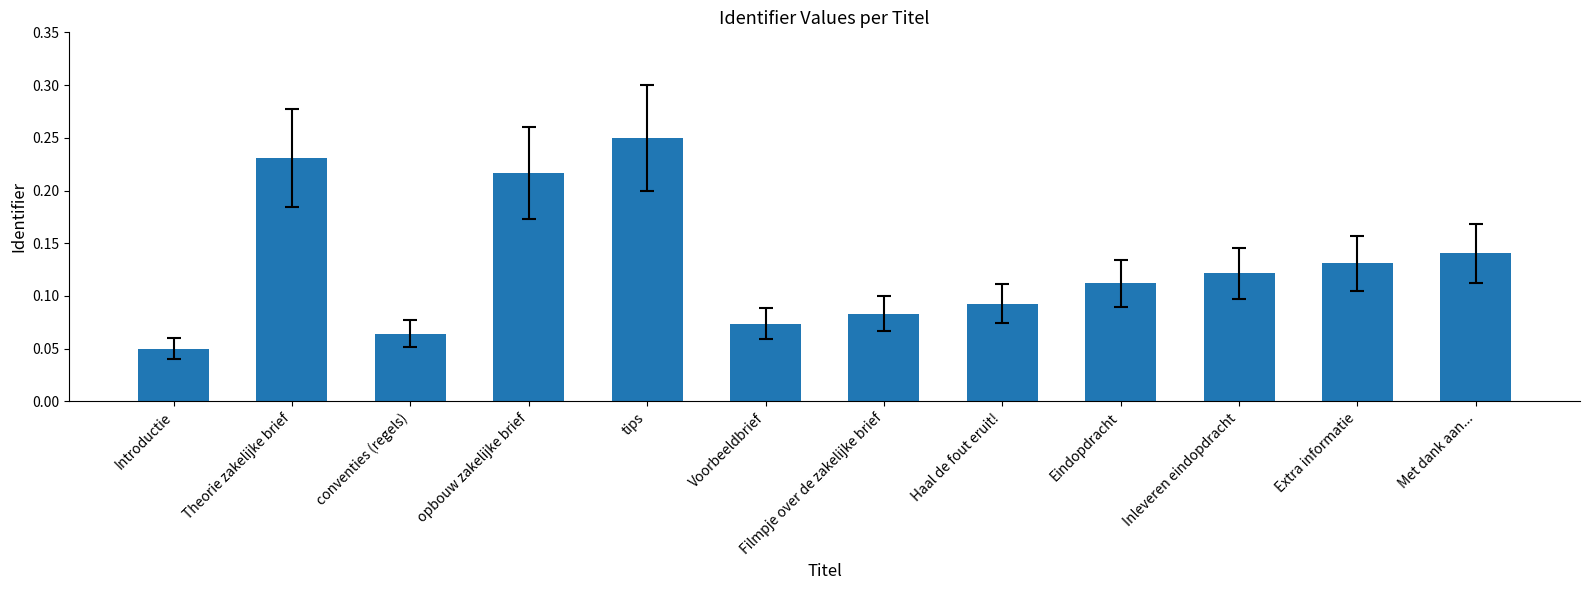

List the labels in order of value, smallest first.

Introductie, conventies (regels), Voorbeeldbrief, Filmpje over de zakelijke brief, Haal de fout eruit!, Eindopdracht, Inleveren eindopdracht, Extra informatie, Met dank aan..., opbouw zakelijke brief, Theorie zakelijke brief, tips